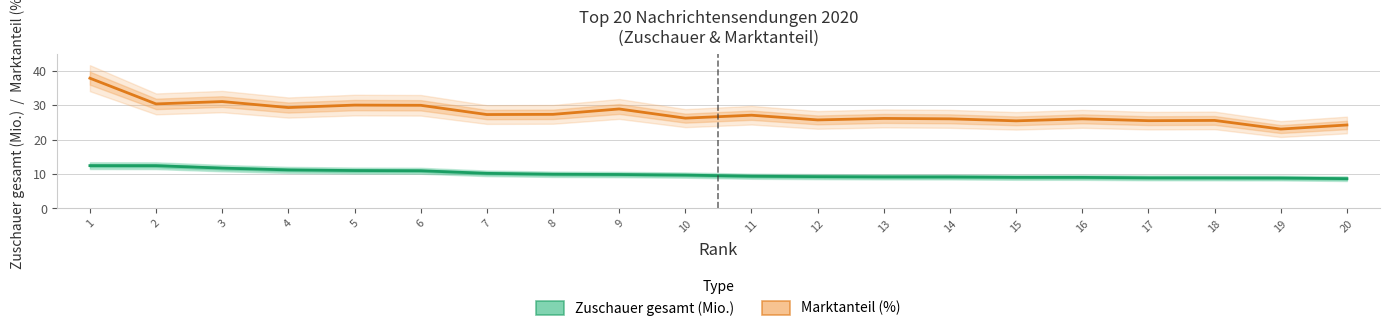

What are all the series names shown in the legend?

Zuschauer gesamt (Mio.), Marktanteil (%)